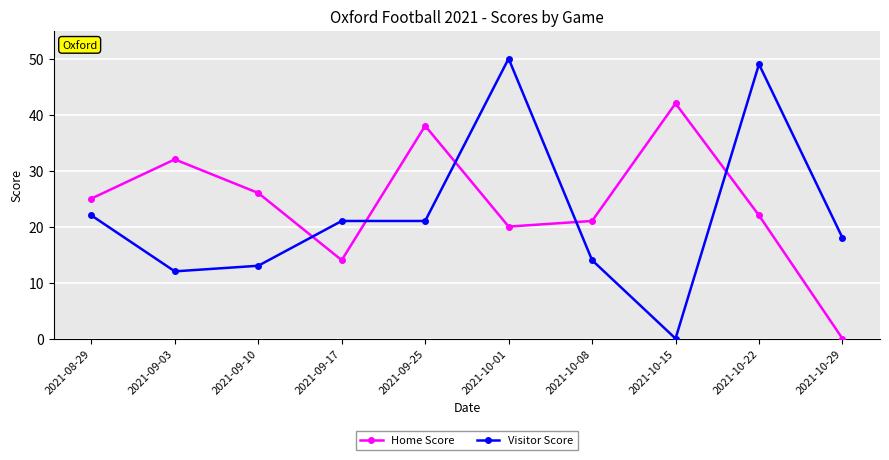

Does the chart display data point markers on the line(s)?

Yes